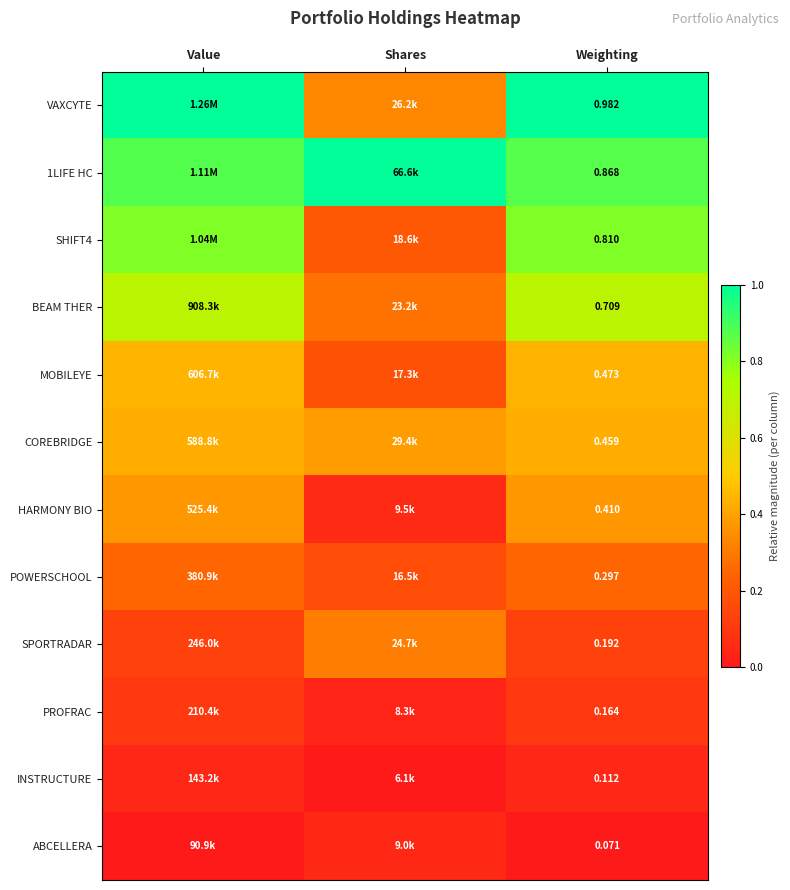

The value of 1LIFE HC at Value is 1.3. True or false?

False